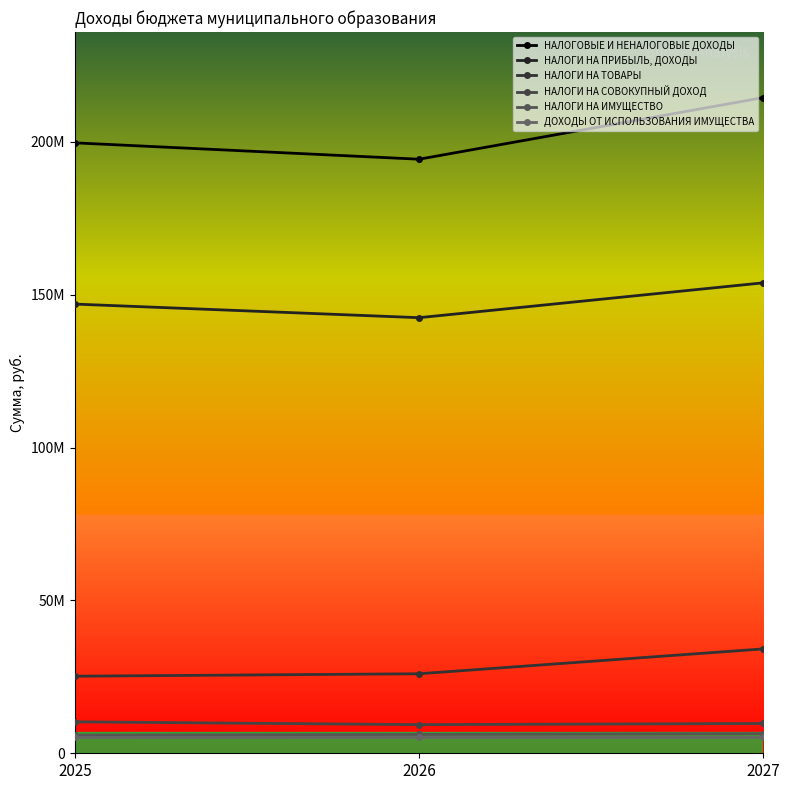

Reading left to right, extract all data points from this chart.

НАЛОГОВЫЕ И НЕНАЛОГОВЫЕ ДОХОДЫ: 199648500	194297700	214440600
НАЛОГИ НА ПРИБЫЛЬ, ДОХОДЫ: 146912000	142465000	153860000
НАЛОГИ НА ТОВАРЫ: 25205500	26006700	34132600
НАЛОГИ НА СОВОКУПНЫЙ ДОХОД: 10290885	9366000	9741000
НАЛОГИ НА ИМУЩЕСТВО: 5928000	6164000	6411000
ДОХОДЫ ОТ ИСПОЛЬЗОВАНИЯ ИМУЩЕСТВА: 5200000	5200000	5200000